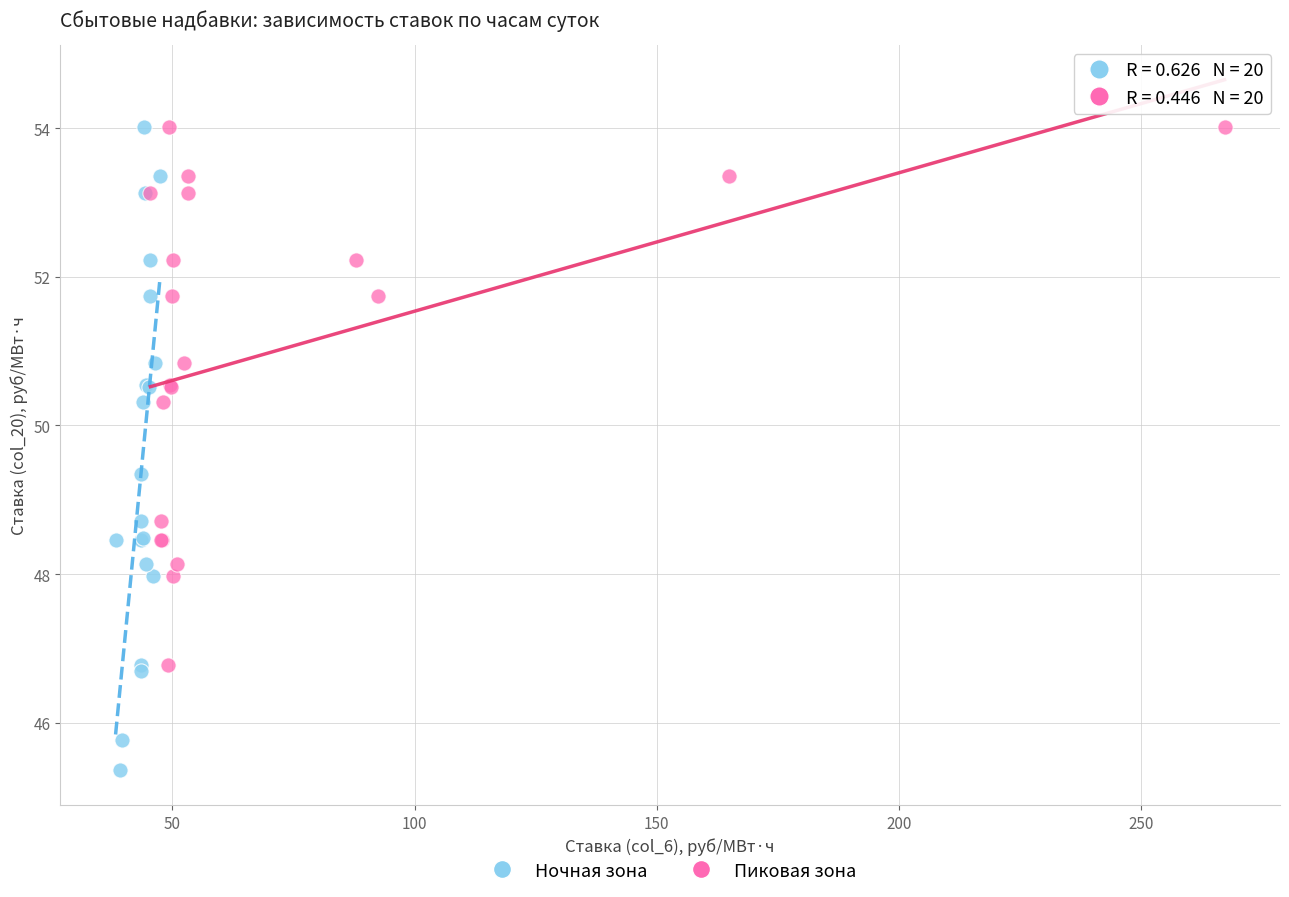

Which series contains the lowest Y value?

Ночная зона